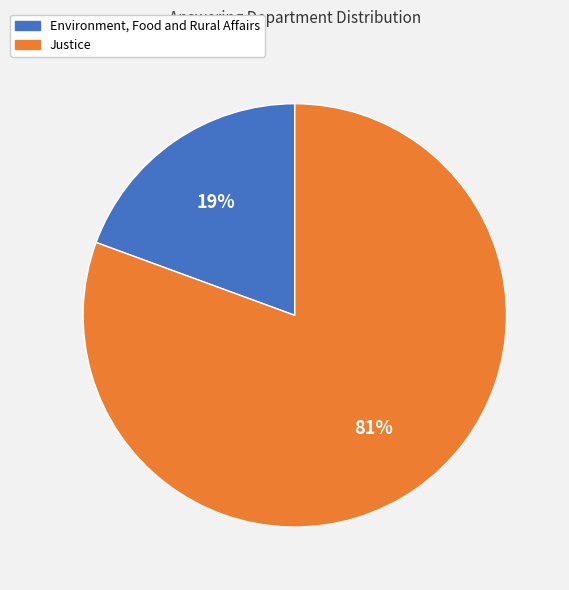

How many slices are in this pie chart?

2